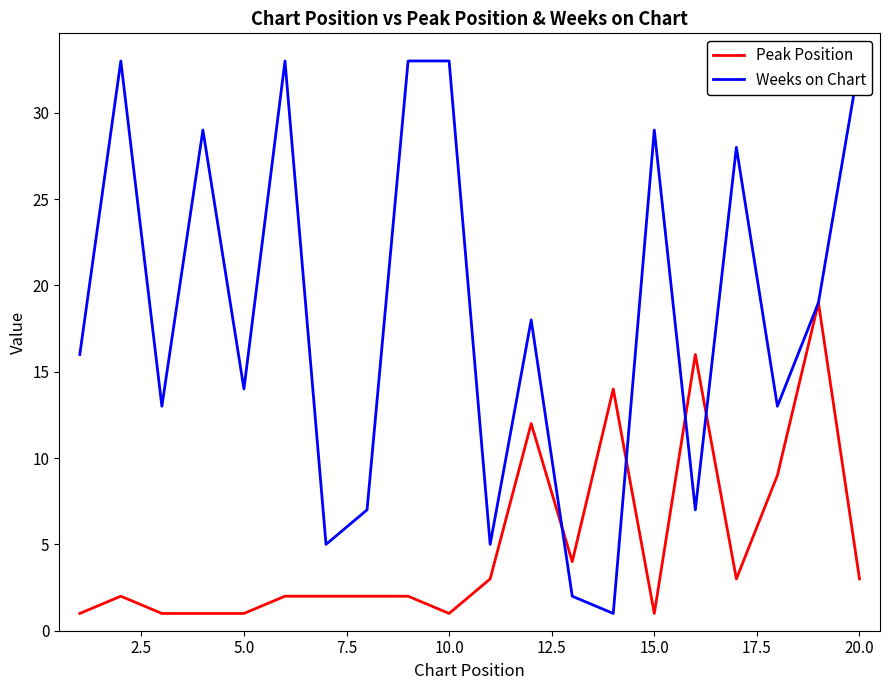

At how many categories does at least one series exceed 14?

12